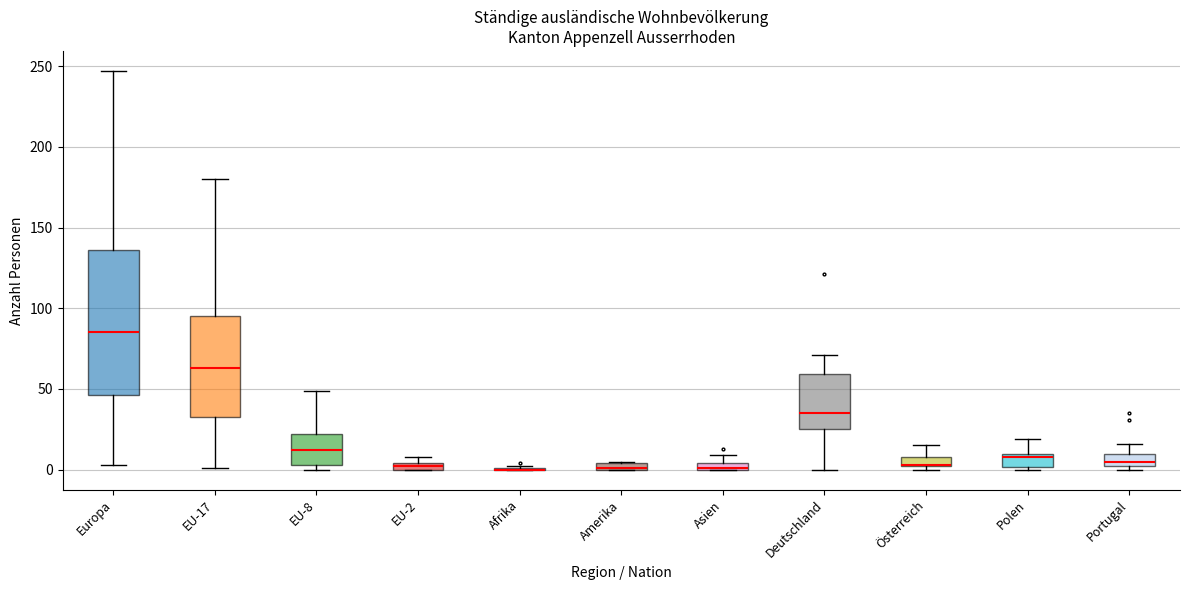

Which box is the tallest, from its lower edge to its upper edge?

Europa